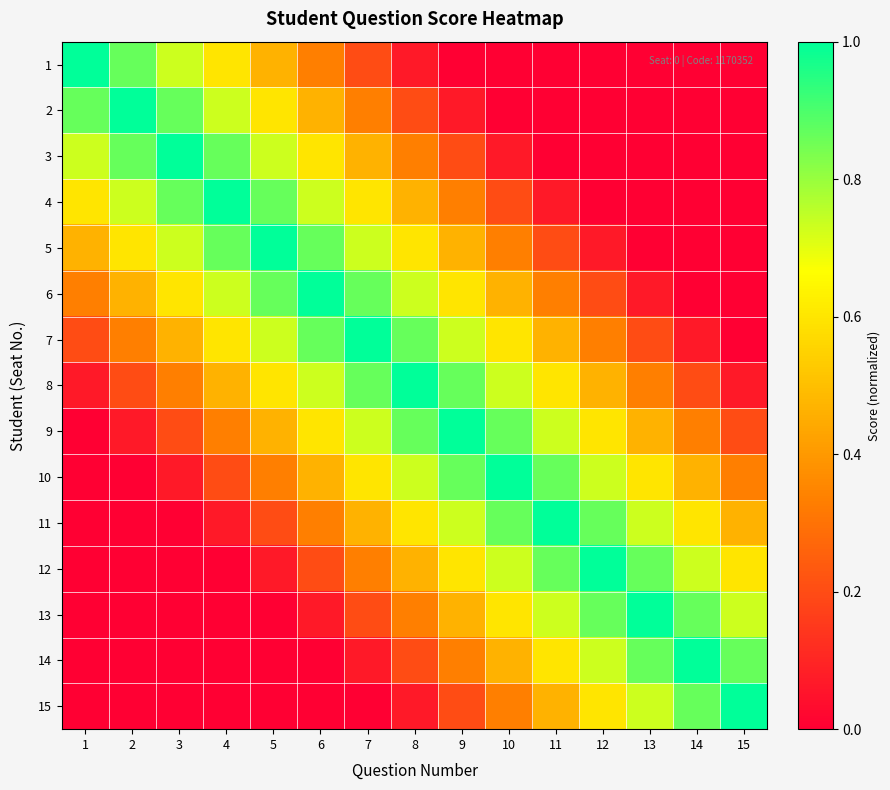

At how many categories does at least one series exceed 0?

15